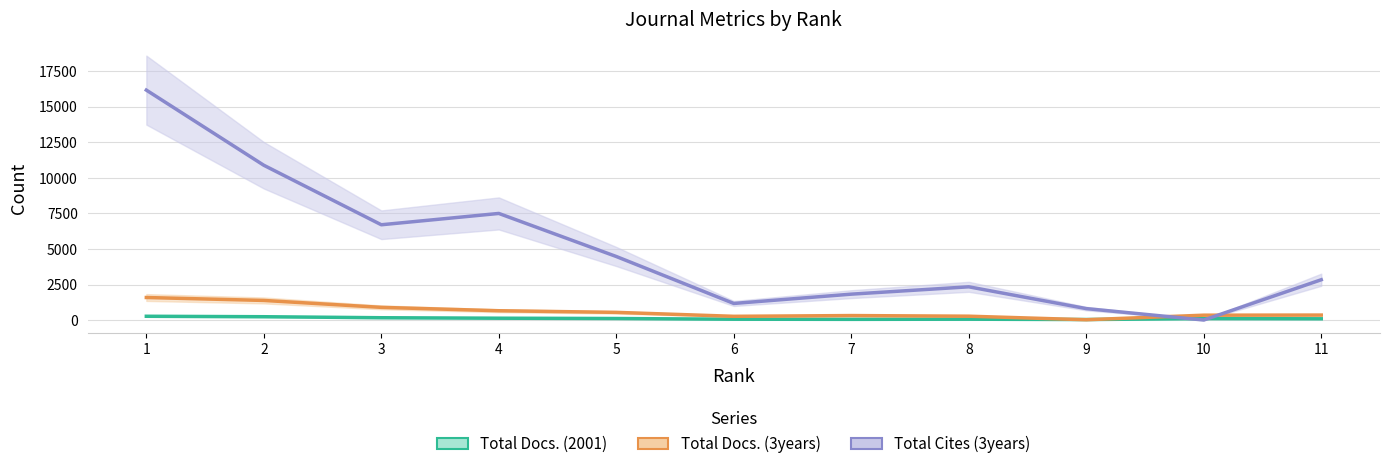

Which series has the widest spread of values?

Total Cites (3years)